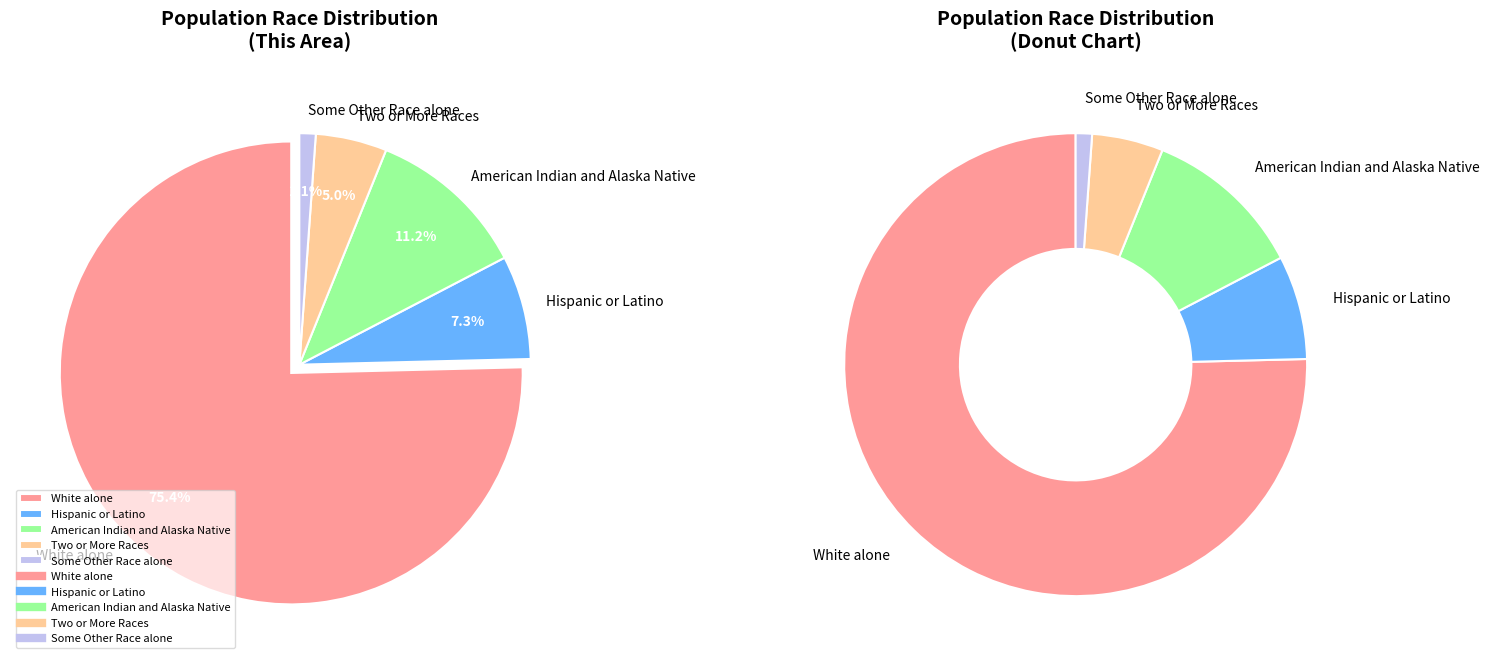

To the nearest percent, what is the combined percentage of Hispanic or Latino and American Indian and Alaska Native?

18%